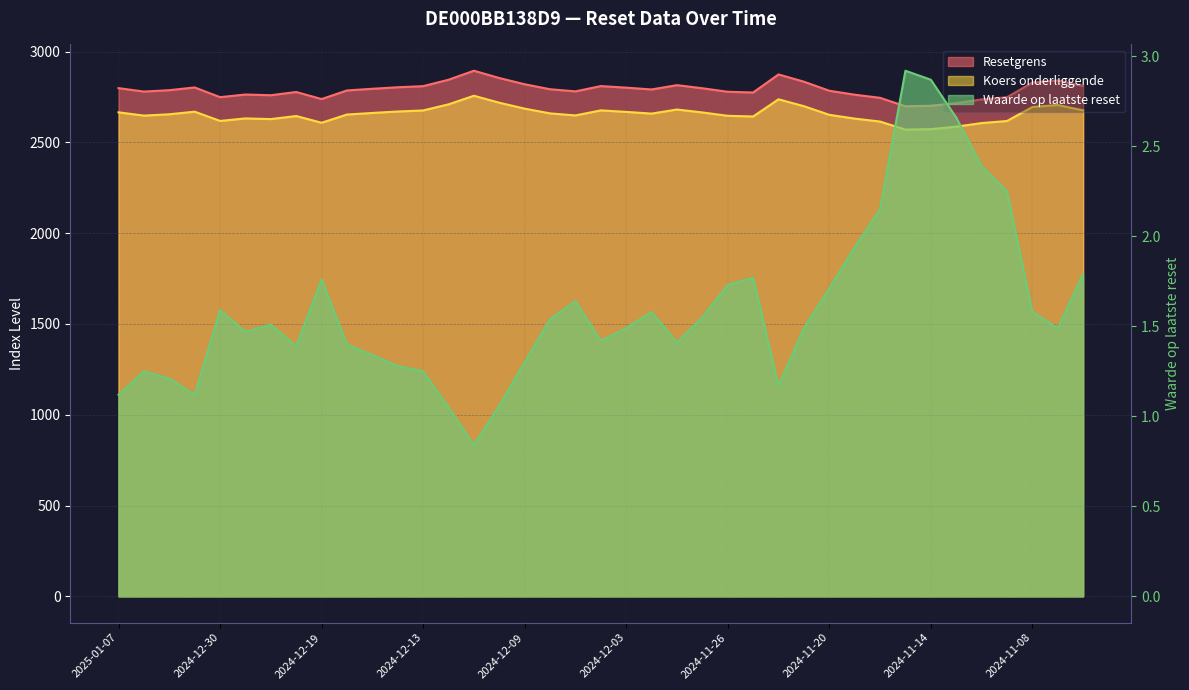

Where is the first local minimum for Waarde op laatste reset?

2025-01-02